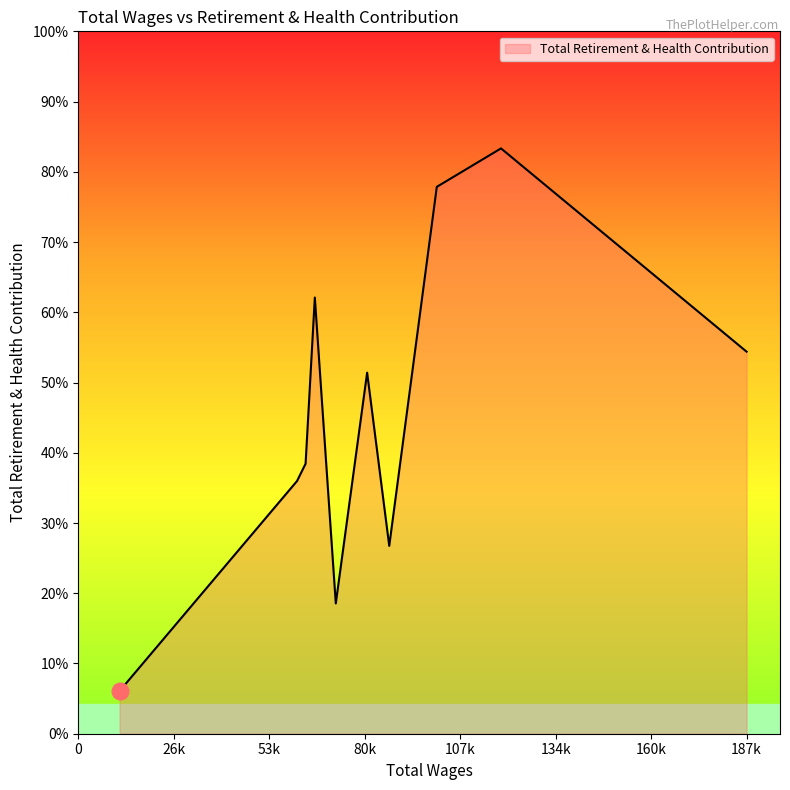

Does the chart display data point markers on the line(s)?

No